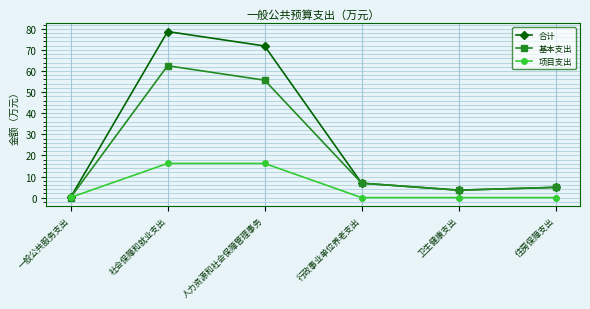

What is the total value across all series at 行政事业单位养老支出?

13.7